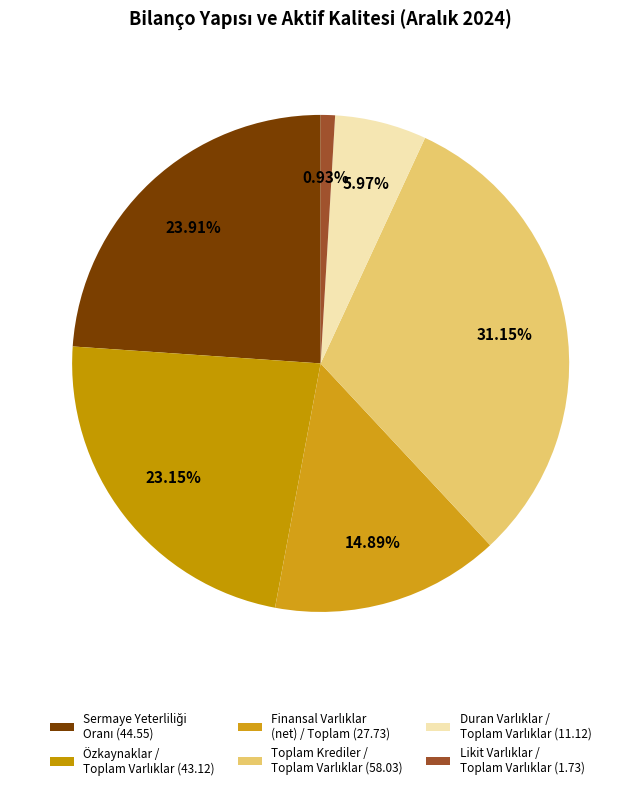

Does any single category account for the majority?

No